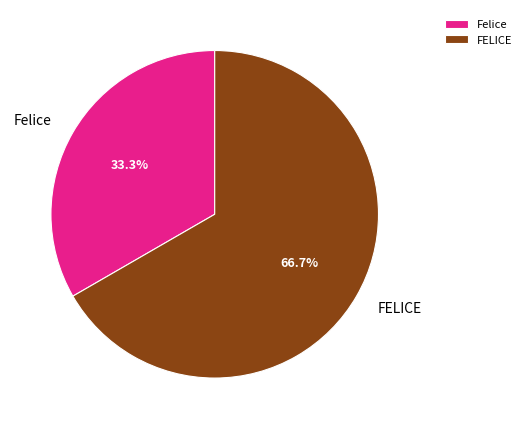

What percentage is the FELICE slice, to the nearest percent?

67%